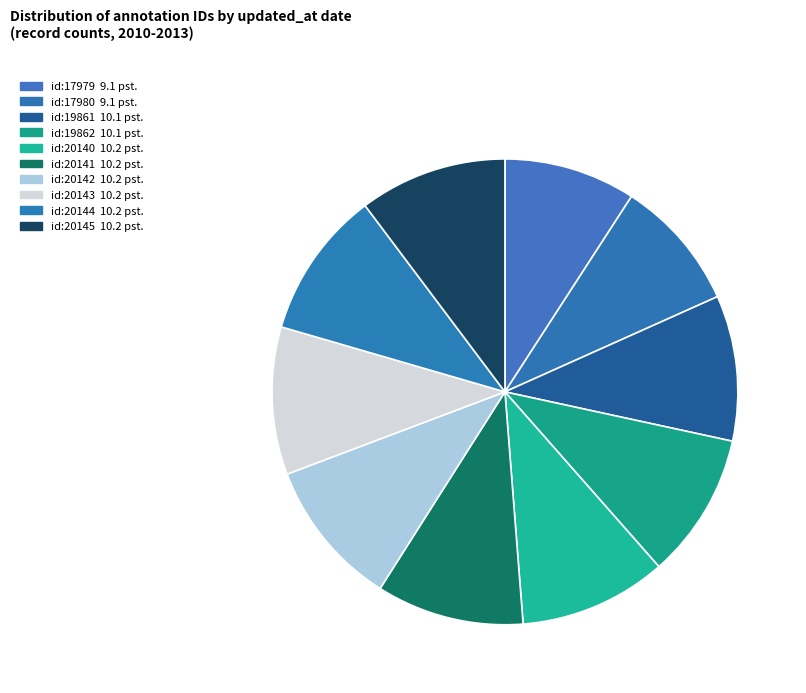

Is there a majority slice in this chart?

No